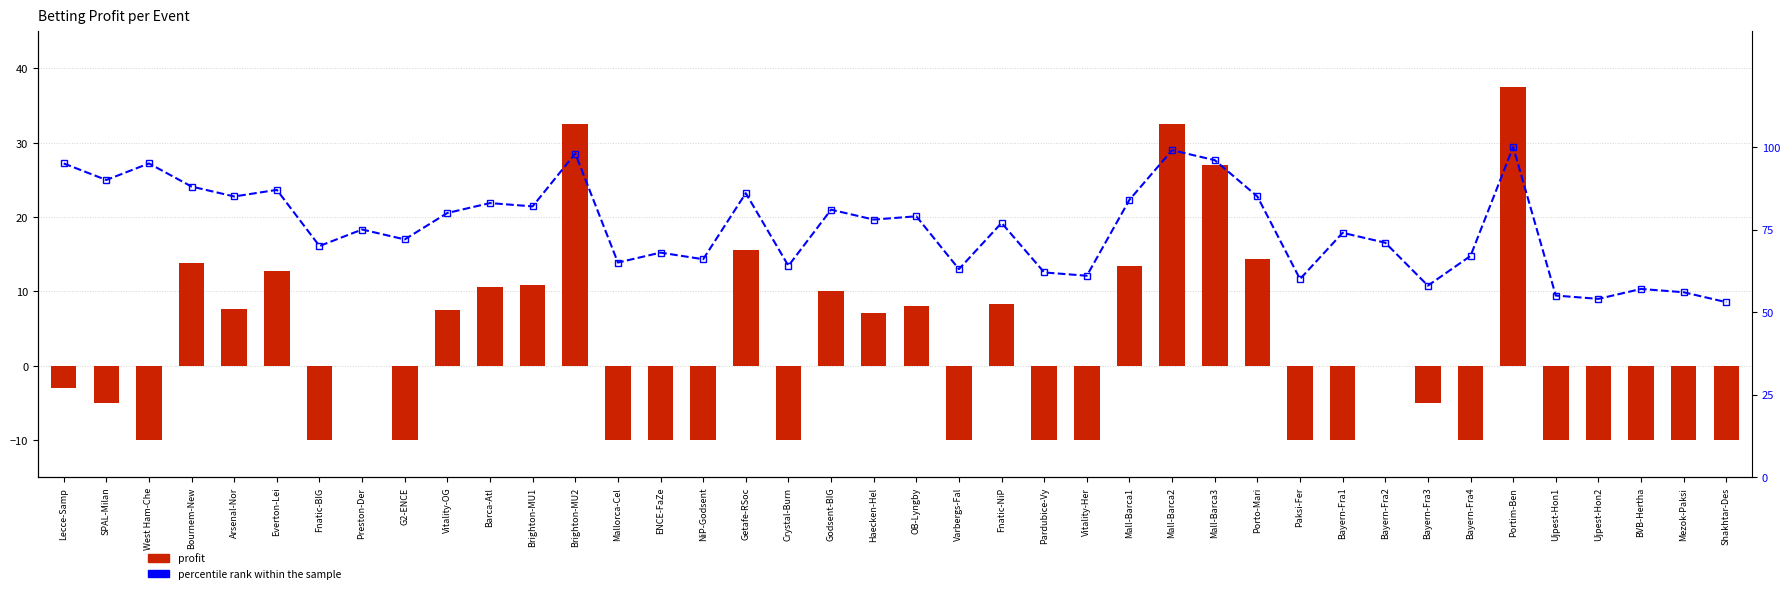

Is the value of percentile rank within the sample at Arsenal-Nor greater than the value of profit at NiP-Godsent?

Yes